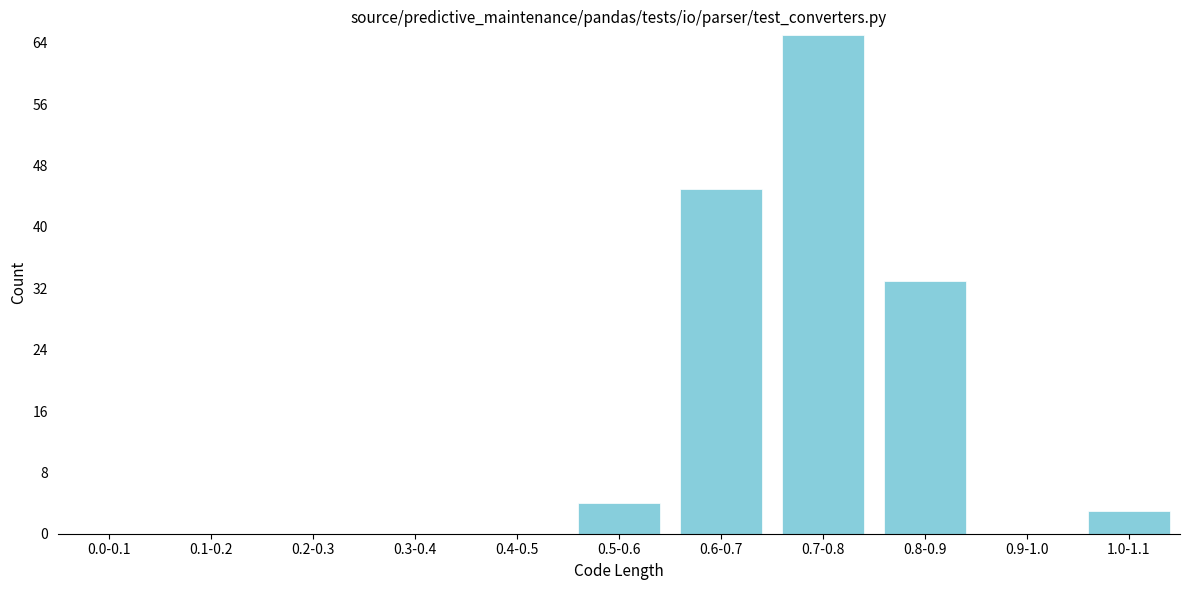

Reading left to right, what are all the values shown in this chart?

0.0-0.1=0	0.1-0.2=0	0.2-0.3=0	0.3-0.4=0	0.4-0.5=0	0.5-0.6=4	0.6-0.7=45	0.7-0.8=65	0.8-0.9=33	0.9-1.0=0	1.0-1.1=3